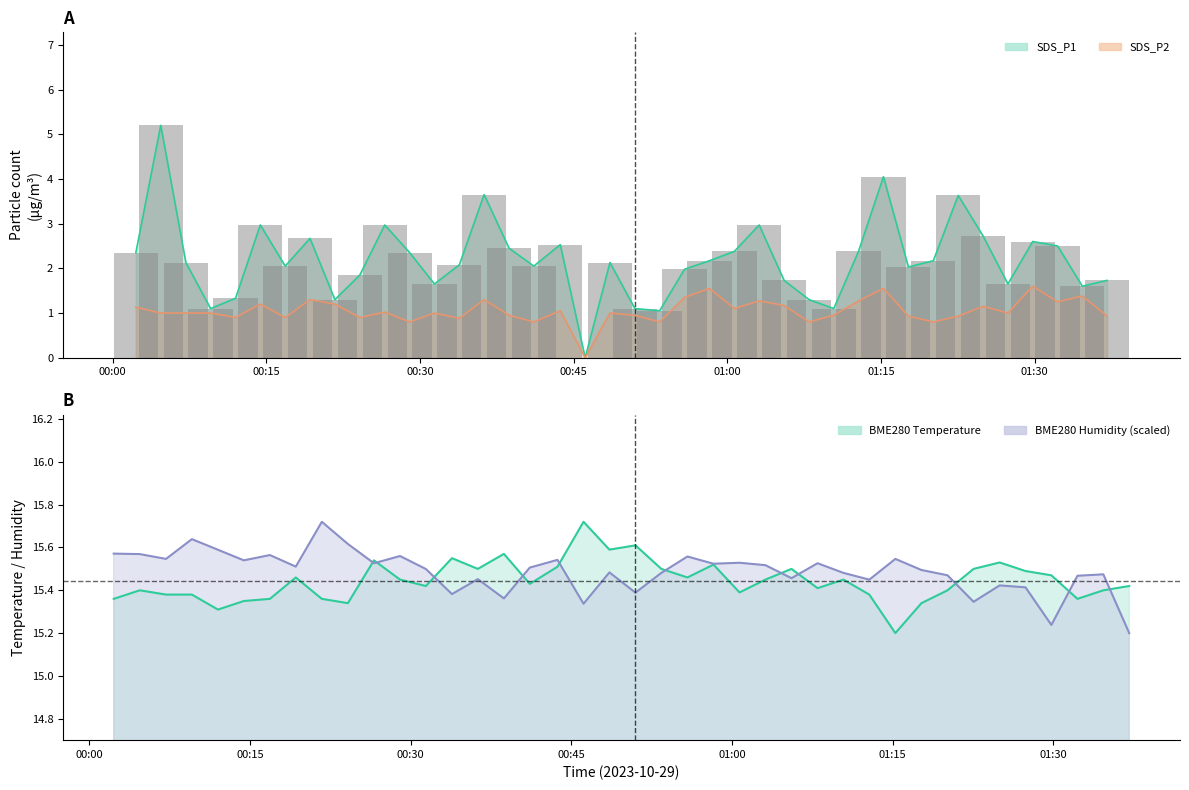

Are the bars horizontal?

No